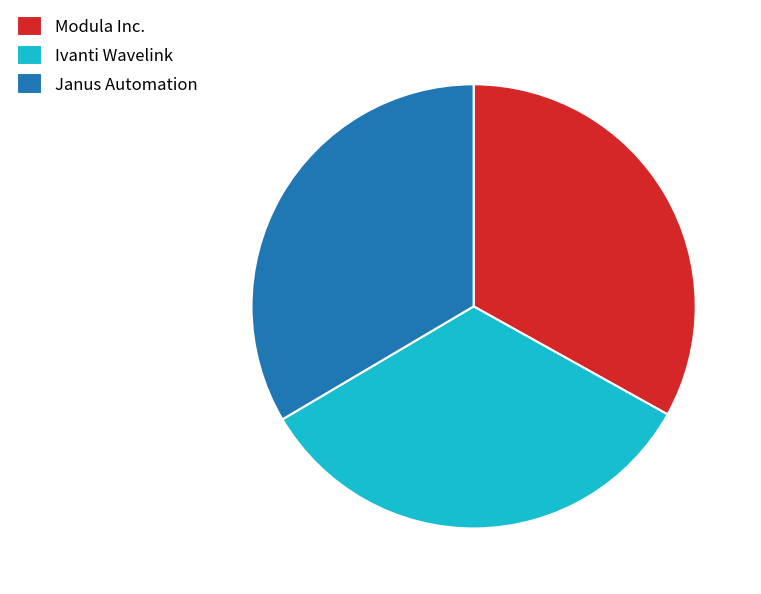

What is the ratio of the value at Modula Inc. to the value at Ivanti Wavelink?

1.0